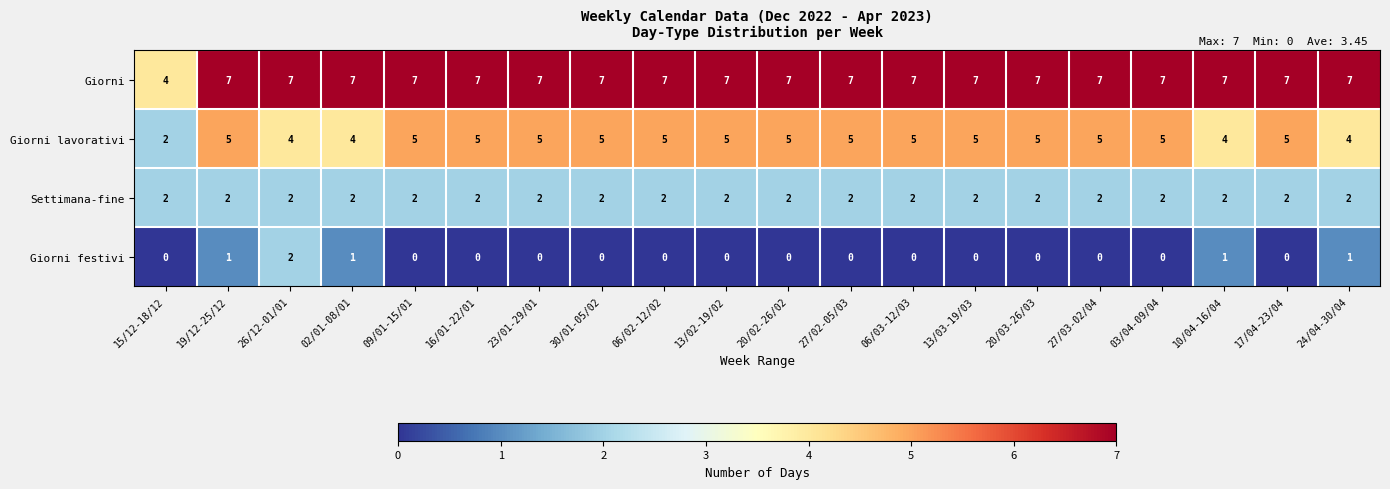

At 20/02-26/02, list the series in order from smallest to largest.

Giorni festivi, Settimana-fine, Giorni lavorativi, Giorni